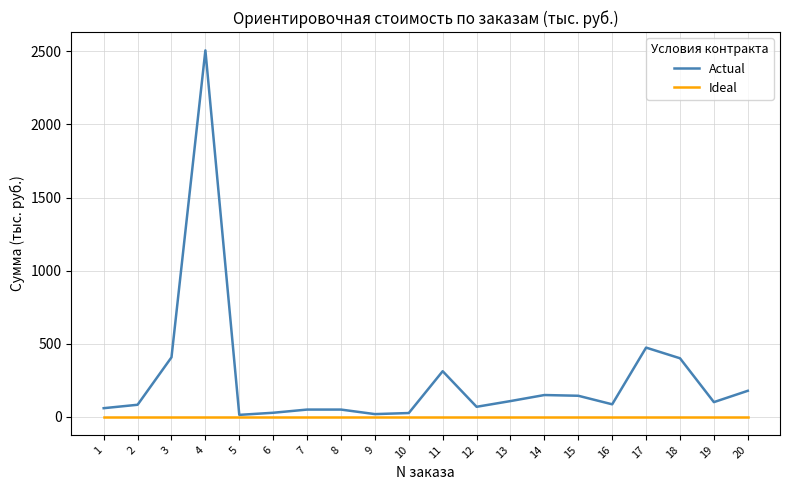

At which label does Actual first exceed 100?

3